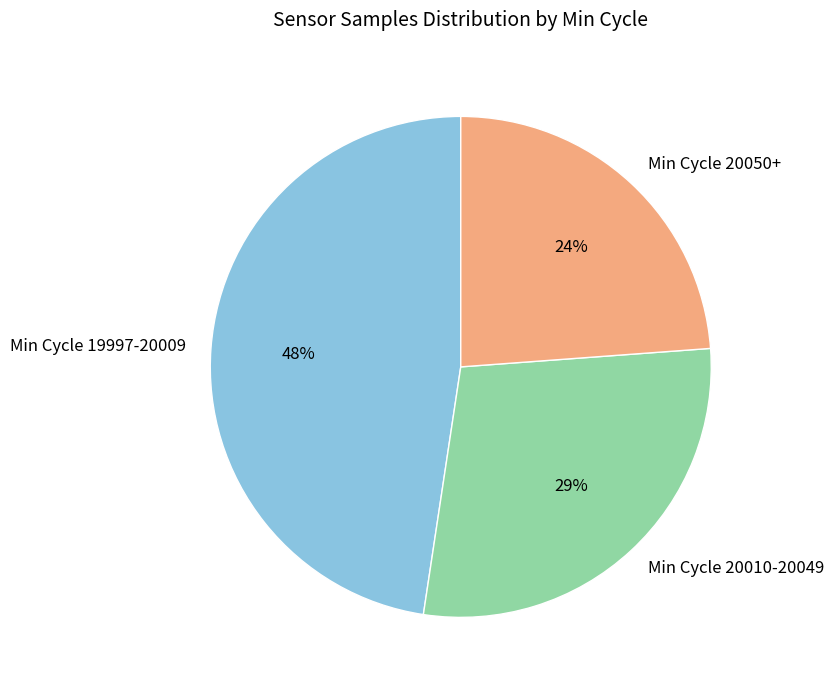

To the nearest percent, what is the average slice percentage?

33%